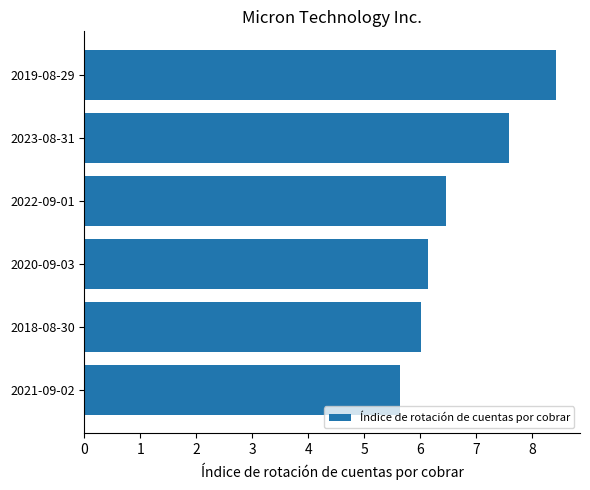

What is the average value?

6.7